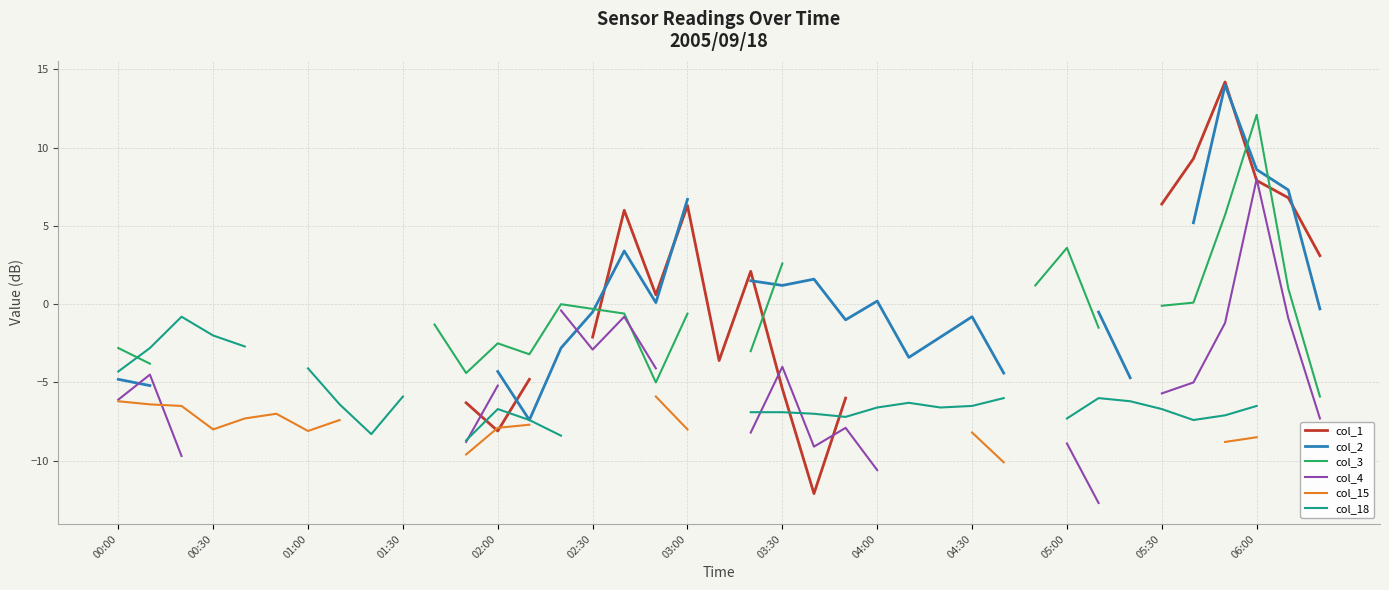

What is the difference between the maximum and minimum values in the col_4 series?

20.7